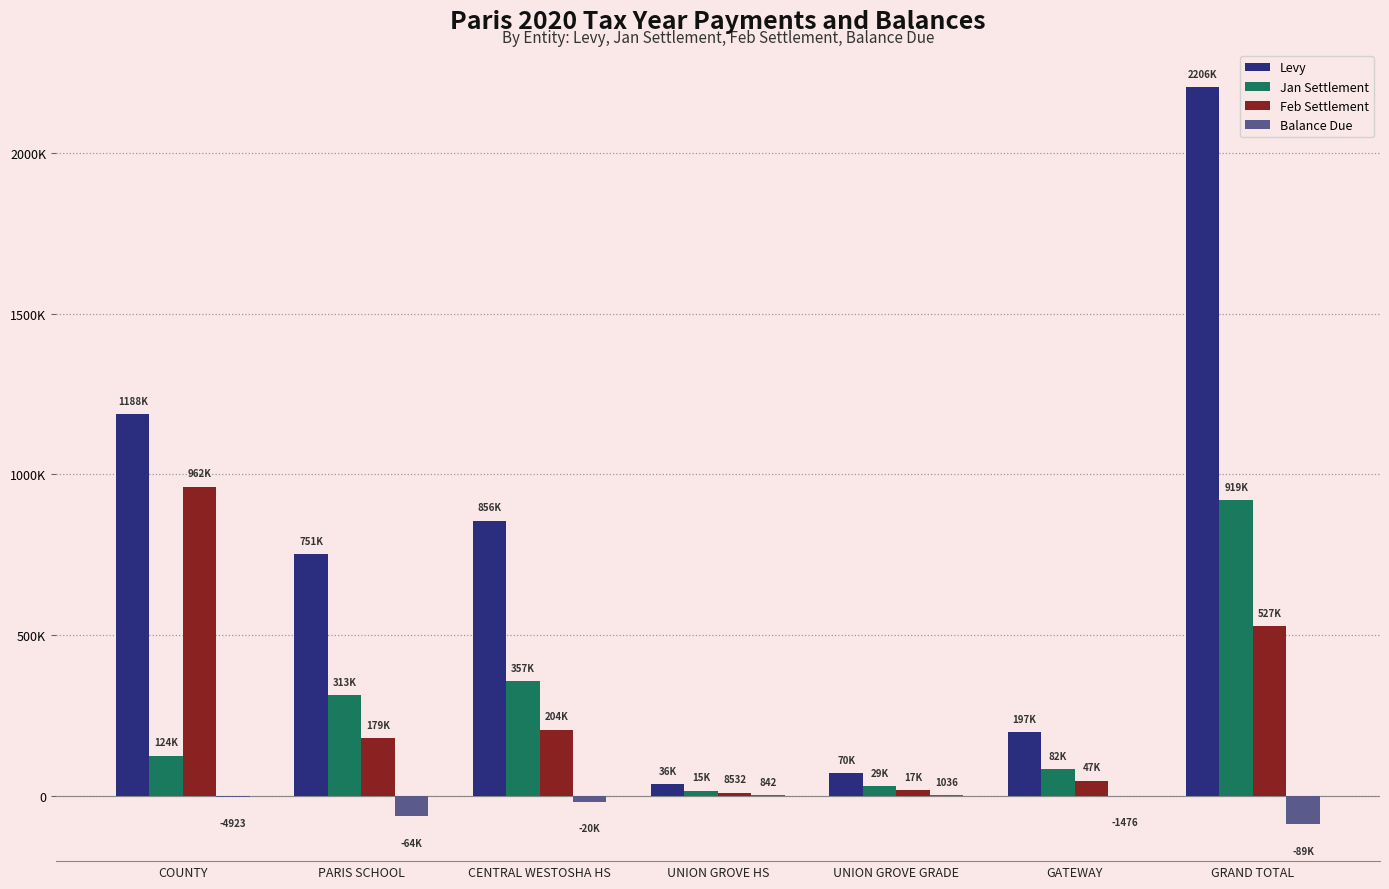

At which category is the sum across all series the highest?

GRAND TOTAL